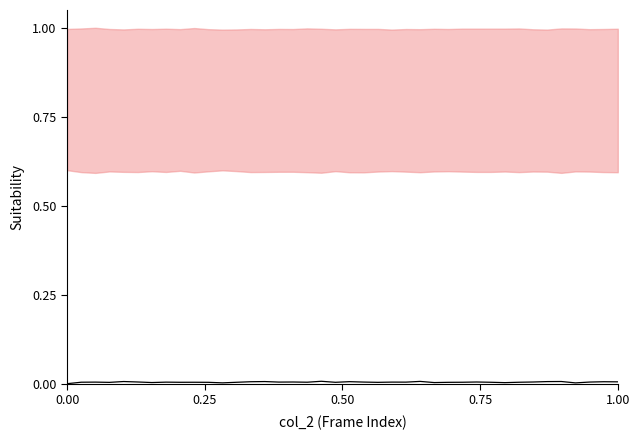

Count the values in the range 0 to 1.

40